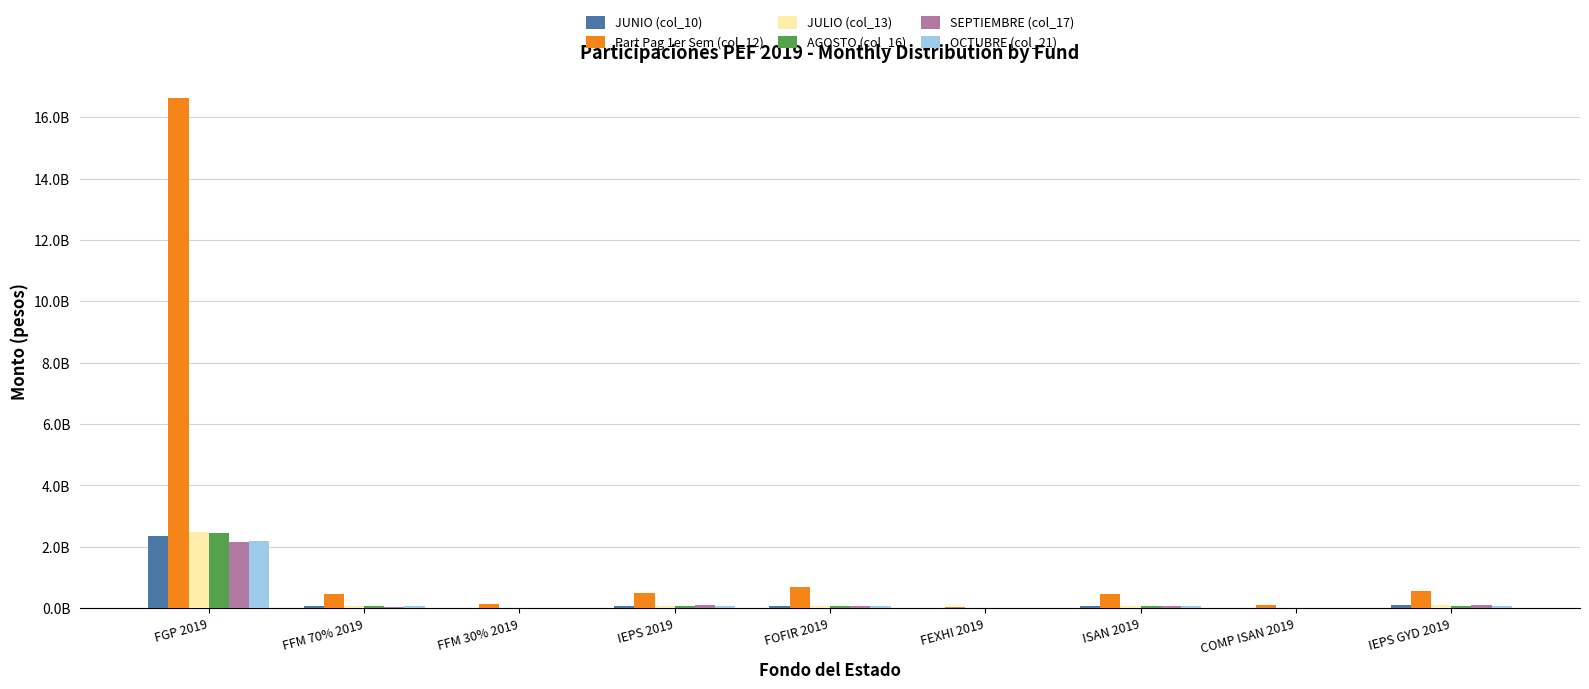

Which series has the largest total across all categories?

Part Pag 1er Sem (col_12)